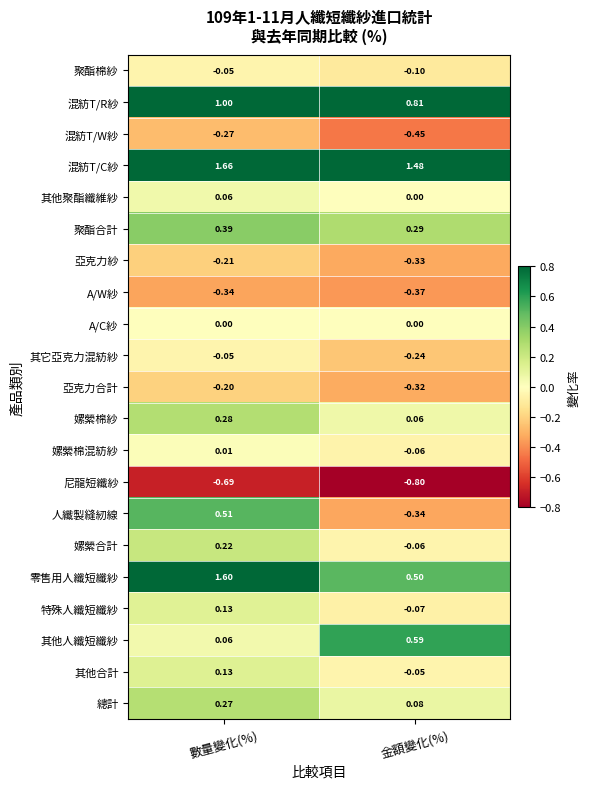

Which category has the lowest value in the 人纖製縫紉線 series?

金額變化(%)